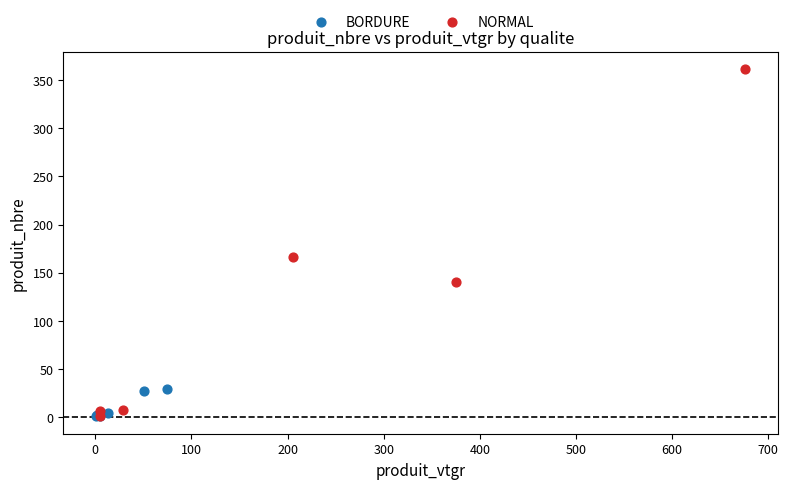

Which series has the largest Y range (max minus min)?

NORMAL